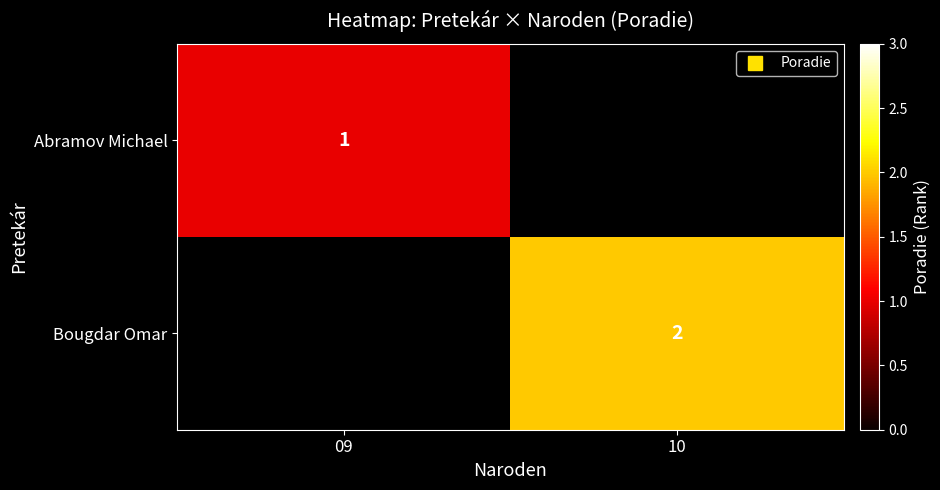

Is it true that Abramov Michael equals 1.4 at 09?

False